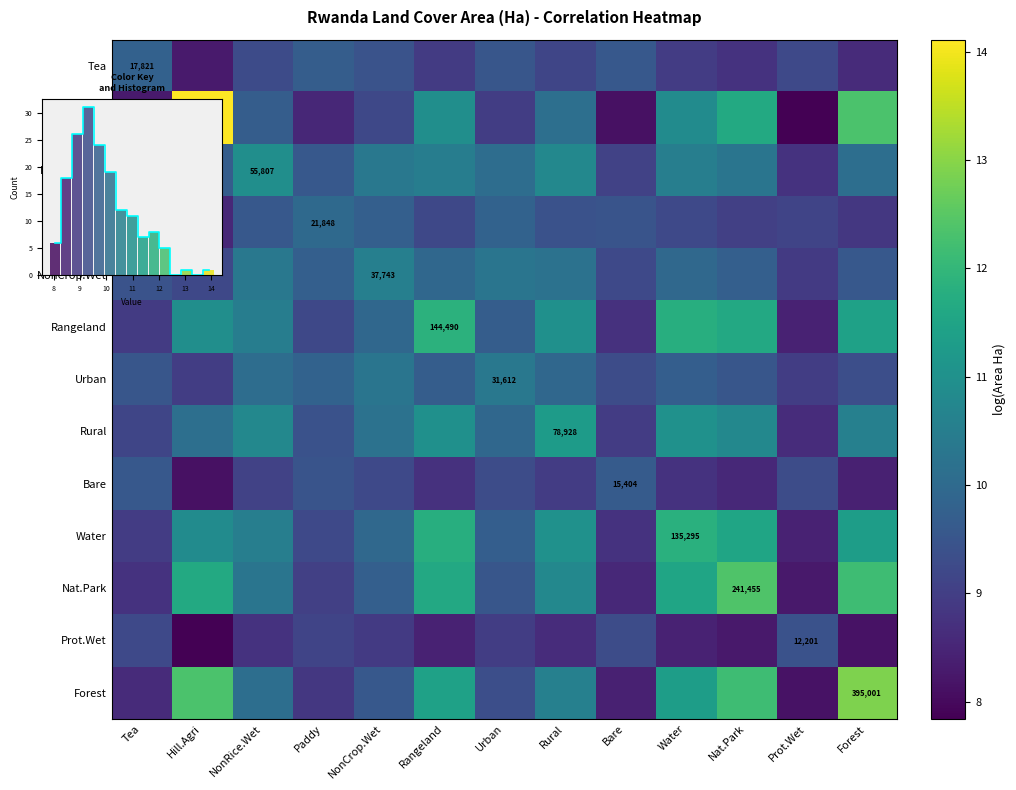

Which has a higher value, Forest or Paddy?

Paddy